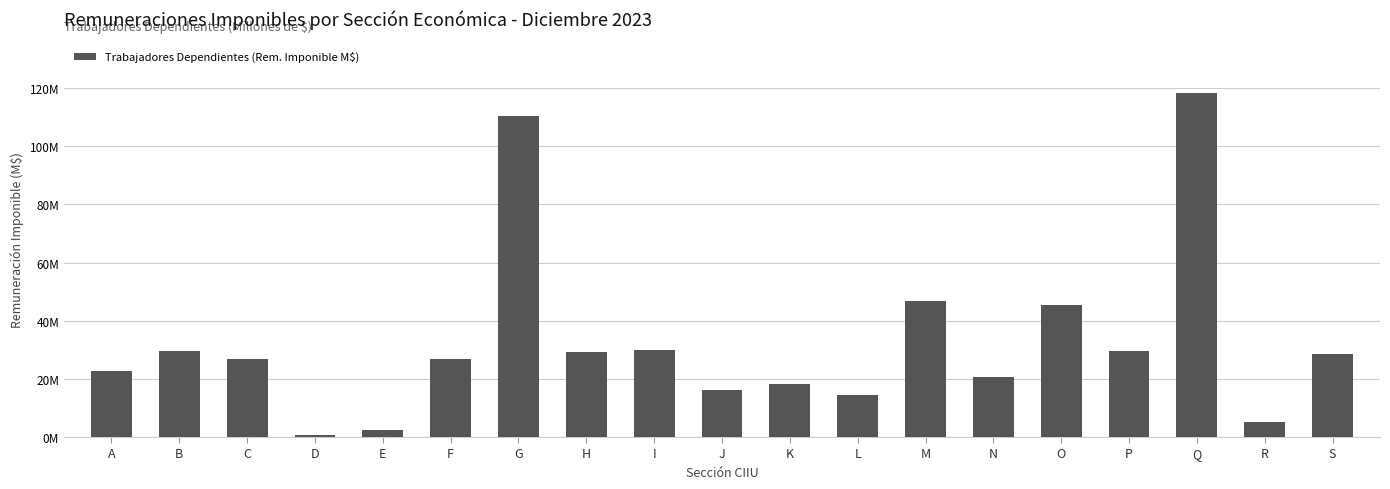

Approximately how many times larger is the value at L compared to O?

0.3